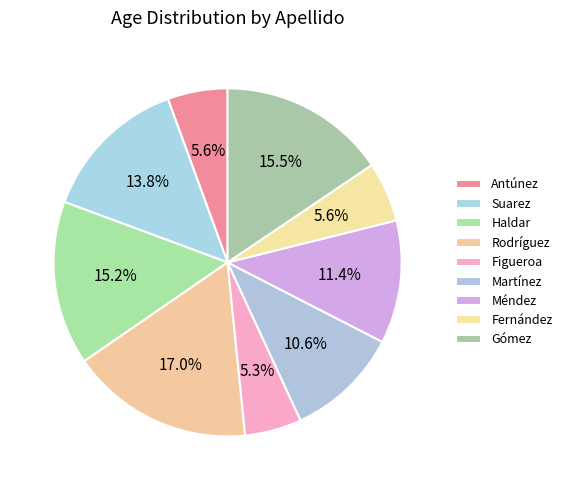

Which category has the biggest portion of the pie?

Rodríguez